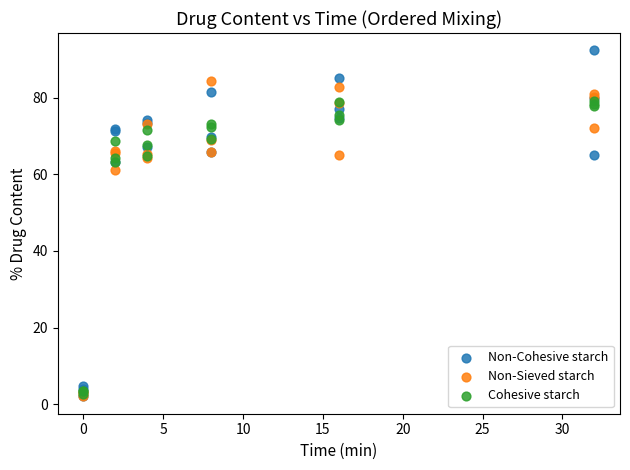

In the Non-Cohesive starch series, what Y value is closest to 47?

63.2